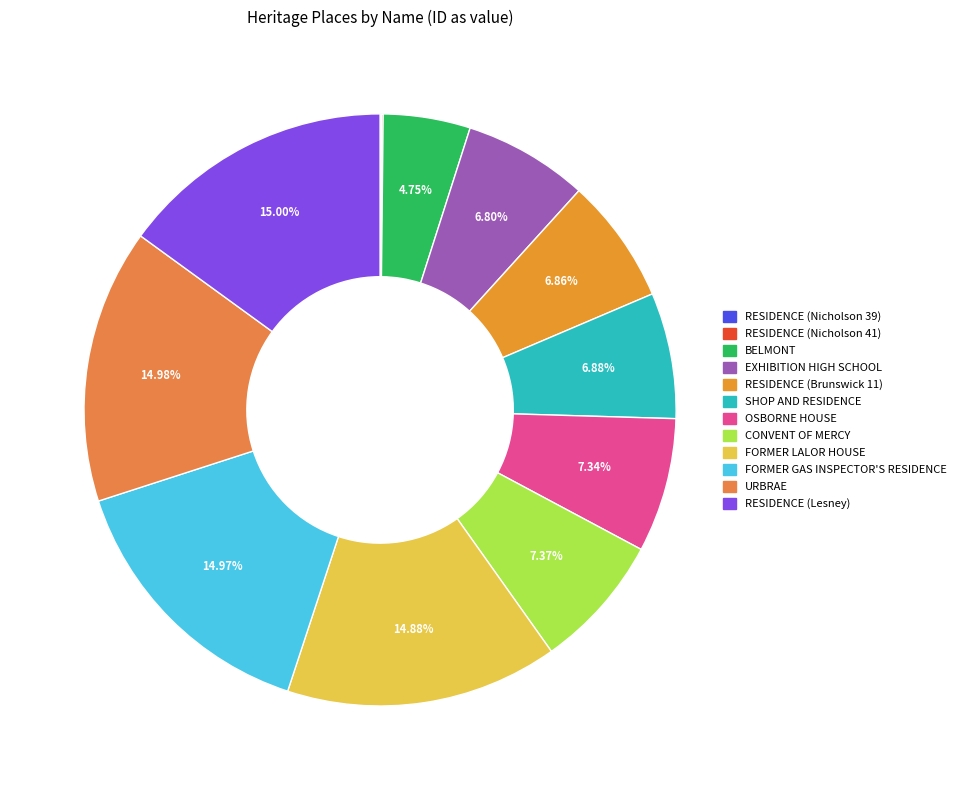

To the nearest percent, what is the difference between the largest and smallest slice percentages?

15%